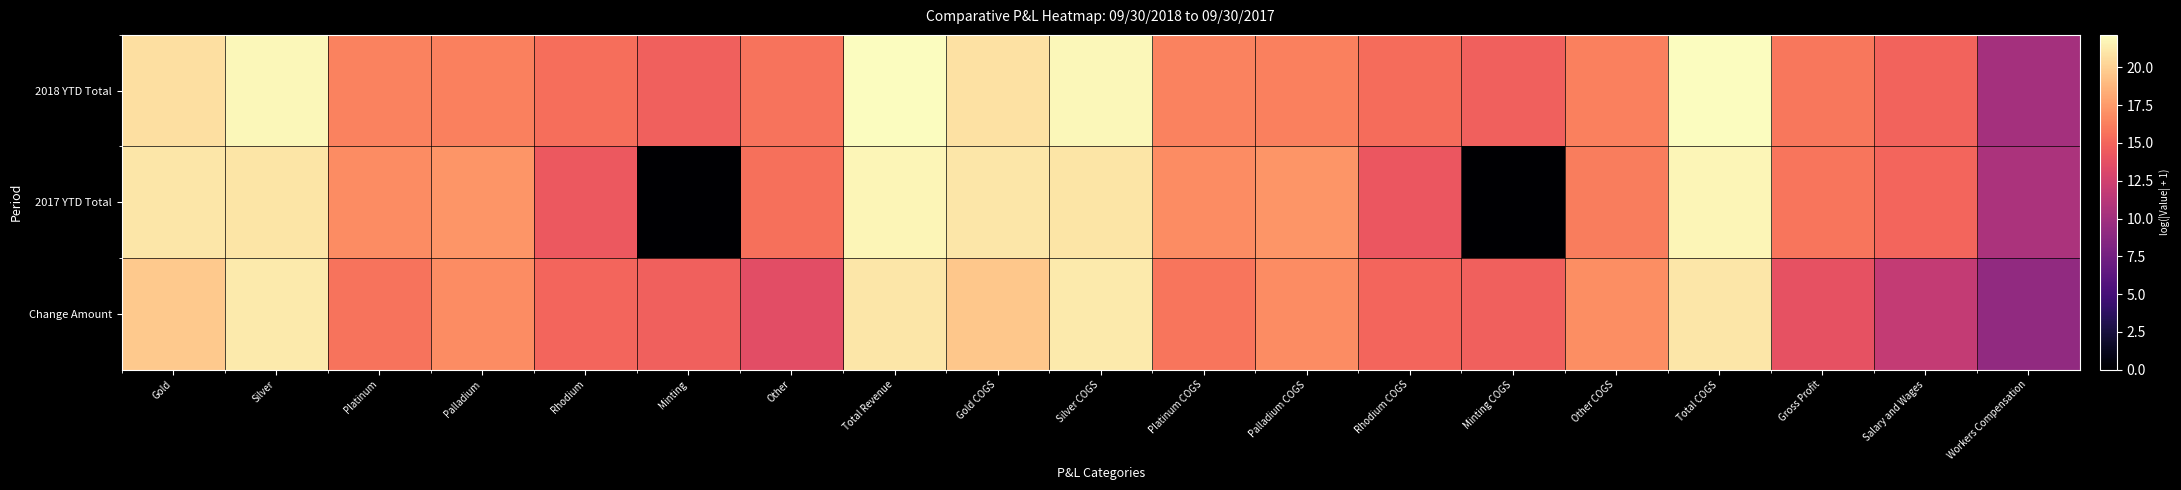

Reading left to right, transcribe all the data shown in this chart.

2018 YTD Total: Gold=20.8	Silver=21.9	Platinum=16.4	Palladium=16.3	Rhodium=15.4	Minting=14.8	Other=15.7	Total Revenue=22.2	Gold COGS=20.8	Silver COGS=21.9	Platinum COGS=16.4	Palladium COGS=16.3	Rhodium COGS=15.4	Minting COGS=14.7	Other COGS=16.3	Total COGS=22.2	Gross Profit=15.9	Salary and Wages=14.9	Workers Compensation=10.2
2017 YTD Total: Gold=21.1	Silver=21.0	Platinum=16.8	Palladium=17.3	Rhodium=14.3	Minting=0.0	Other=15.5	Total Revenue=21.8	Gold COGS=21.0	Silver COGS=21.0	Platinum COGS=16.8	Palladium COGS=17.3	Rhodium COGS=14.2	Minting COGS=0.0	Other COGS=16.2	Total COGS=21.7	Gross Profit=15.8	Salary and Wages=15.0	Workers Compensation=10.5
Change Amount: Gold=19.7	Silver=21.3	Platinum=15.7	Palladium=16.8	Rhodium=15.0	Minting=14.8	Other=13.6	Total Revenue=21.1	Gold COGS=19.6	Silver COGS=21.3	Platinum COGS=15.8	Palladium COGS=16.8	Rhodium COGS=15.0	Minting COGS=14.7	Other COGS=16.9	Total COGS=21.1	Gross Profit=13.9	Salary and Wages=11.8	Workers Compensation=9.1